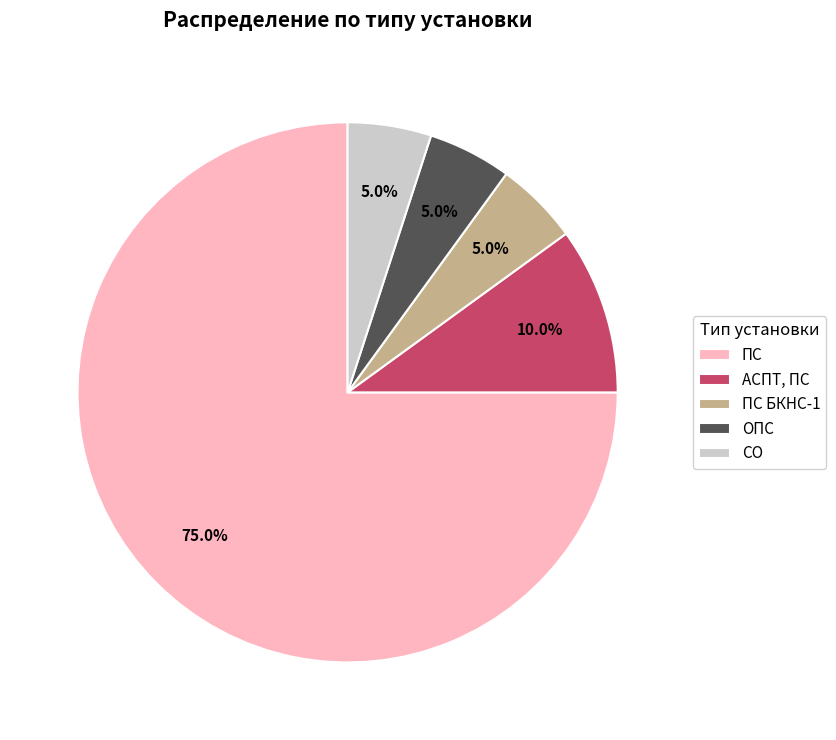

Which slice is the largest?

ПС